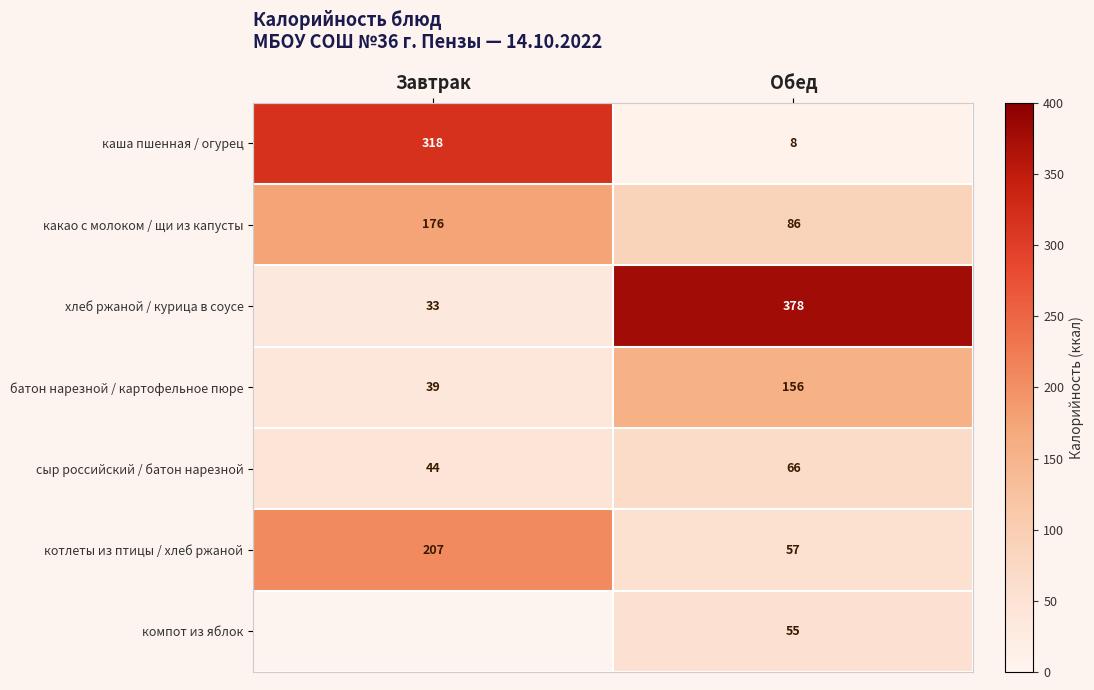

At which category is the sum across all series the highest?

Обед